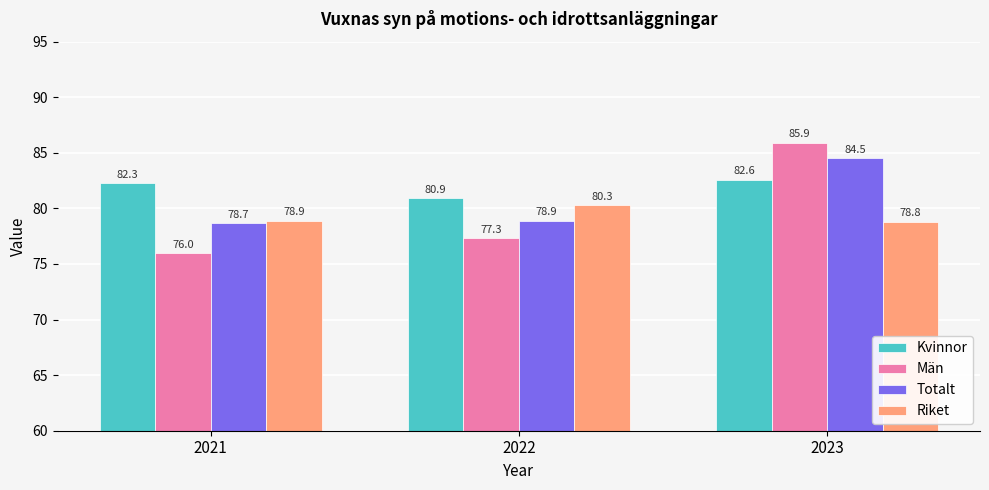

At 2023, list the series in order from largest to smallest.

Män, Totalt, Kvinnor, Riket